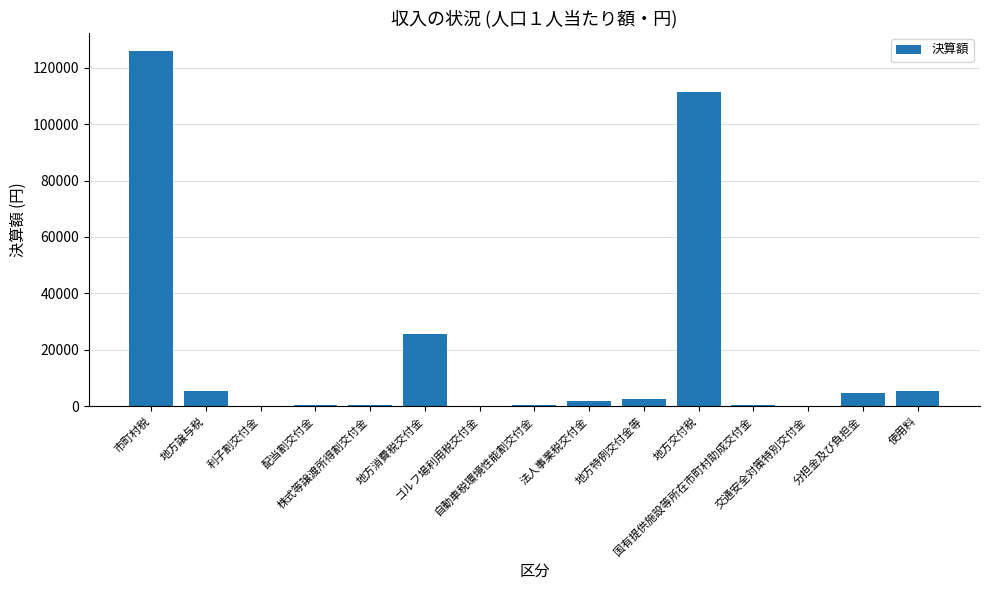

What is the sum of all values?

284837